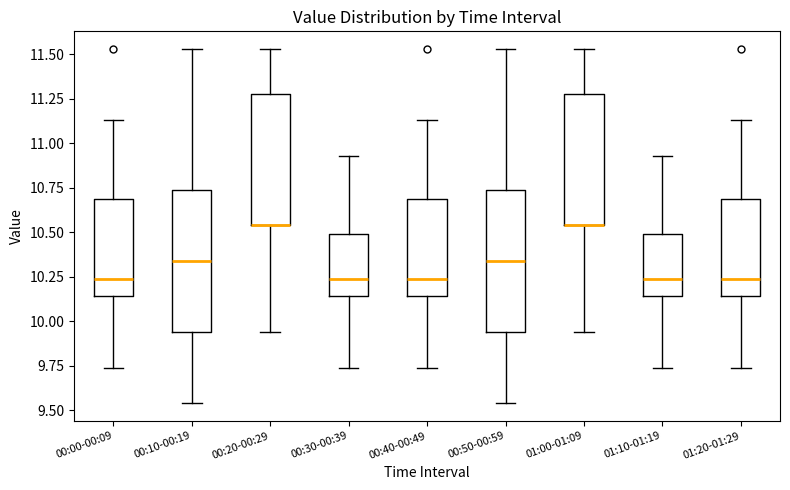

Reading left to right, read every box against the y-axis: the position of its median line, the range the box covers, and the ends of its whiskers. The values are not printed on the chart, so give them approximately, as read against the axis.

00:00-00:09: median 10.25, box 10.15 to 10.70, whiskers 9.75 to 11.15
00:10-00:19: median 10.35, box 9.95 to 10.75, whiskers 9.55 to 11.55
00:20-00:29: median 10.55 (drawn on the box's lower edge), box 10.55 to 11.30, whiskers 9.95 to 11.55
00:30-00:39: median 10.25, box 10.15 to 10.50, whiskers 9.75 to 10.95
00:40-00:49: median 10.25, box 10.15 to 10.70, whiskers 9.75 to 11.15
00:50-00:59: median 10.35, box 9.95 to 10.75, whiskers 9.55 to 11.55
01:00-01:09: median 10.55 (drawn on the box's lower edge), box 10.55 to 11.30, whiskers 9.95 to 11.55
01:10-01:19: median 10.25, box 10.15 to 10.50, whiskers 9.75 to 10.95
01:20-01:29: median 10.25, box 10.15 to 10.70, whiskers 9.75 to 11.15